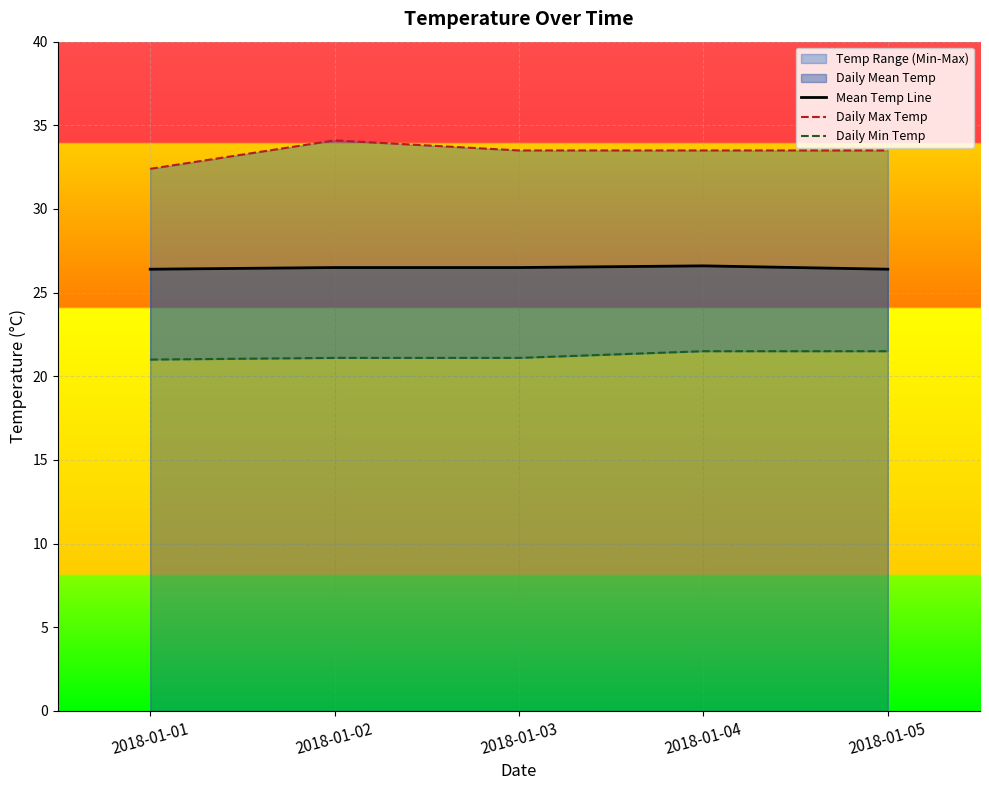

Where is Mean Temp Line nearest to the value 26?

2018-01-01